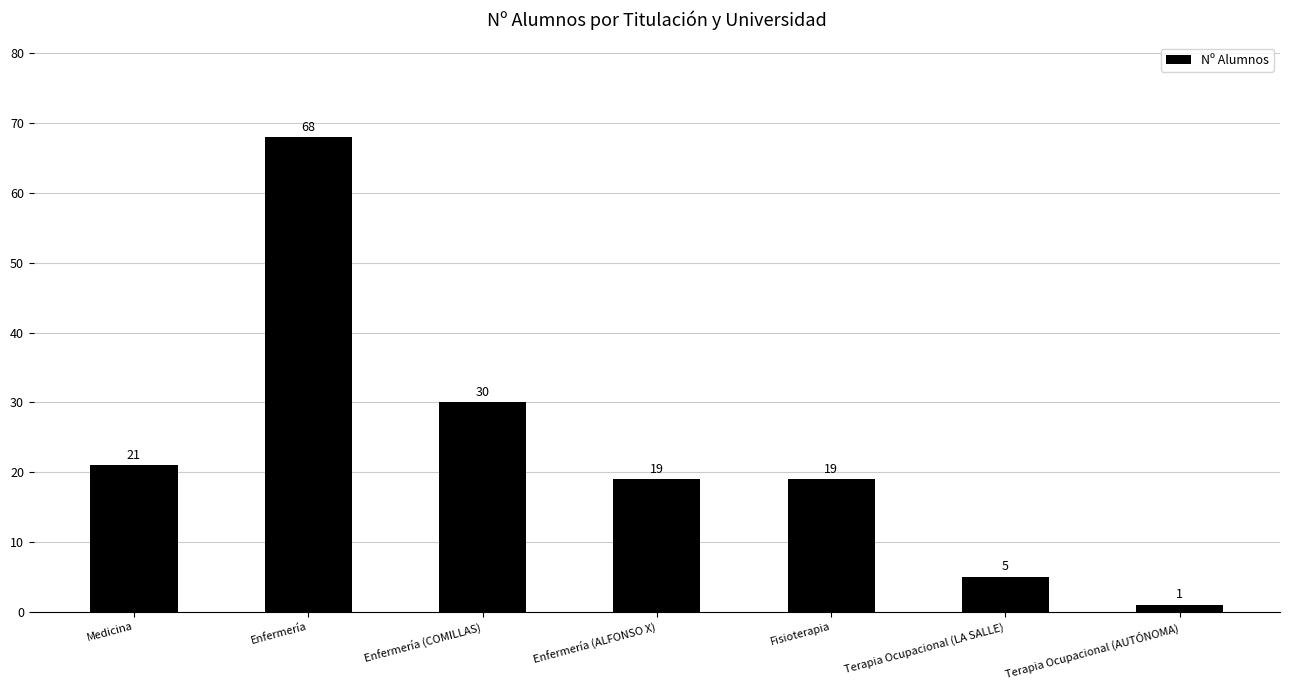

What is the minimum value shown in the chart?

1